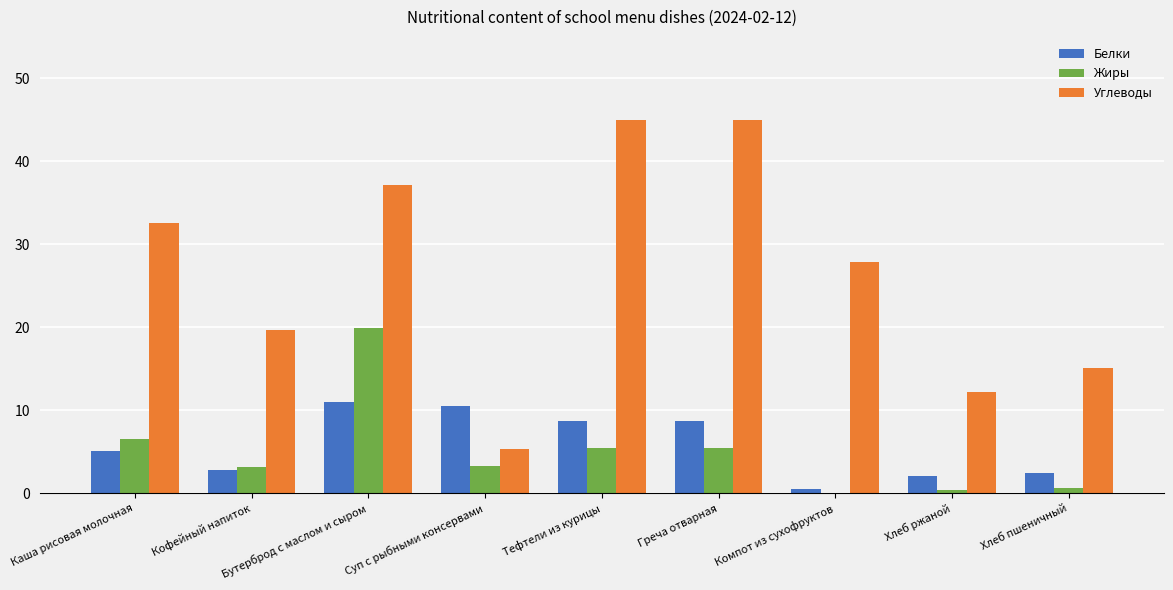

What is the sum of all Белки values?

52.0